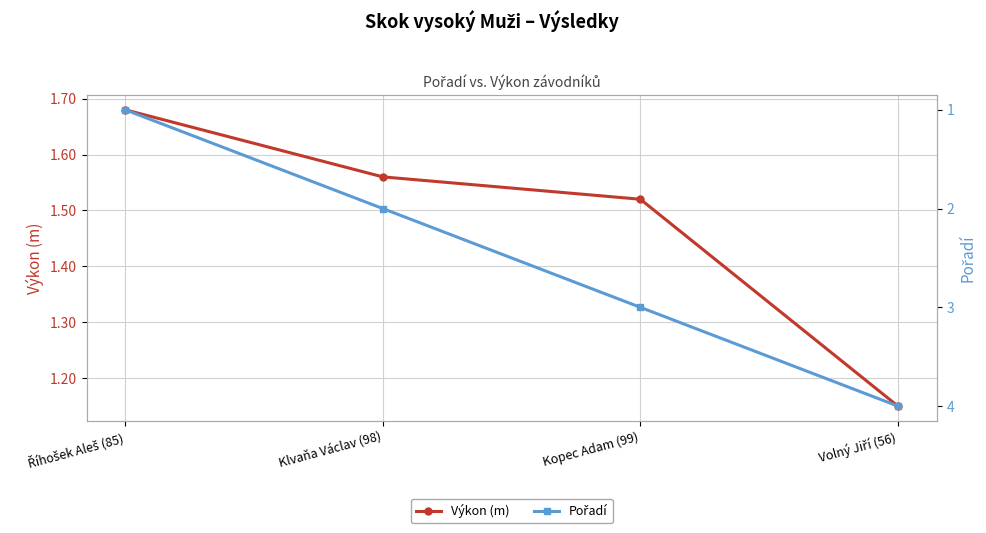

True or false: Pořadí has more than 2 points higher than both neighbors.

False